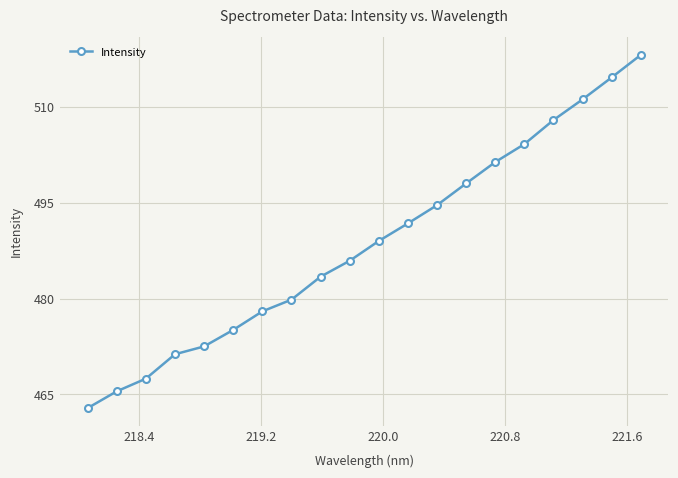

What is the average value?

488.6